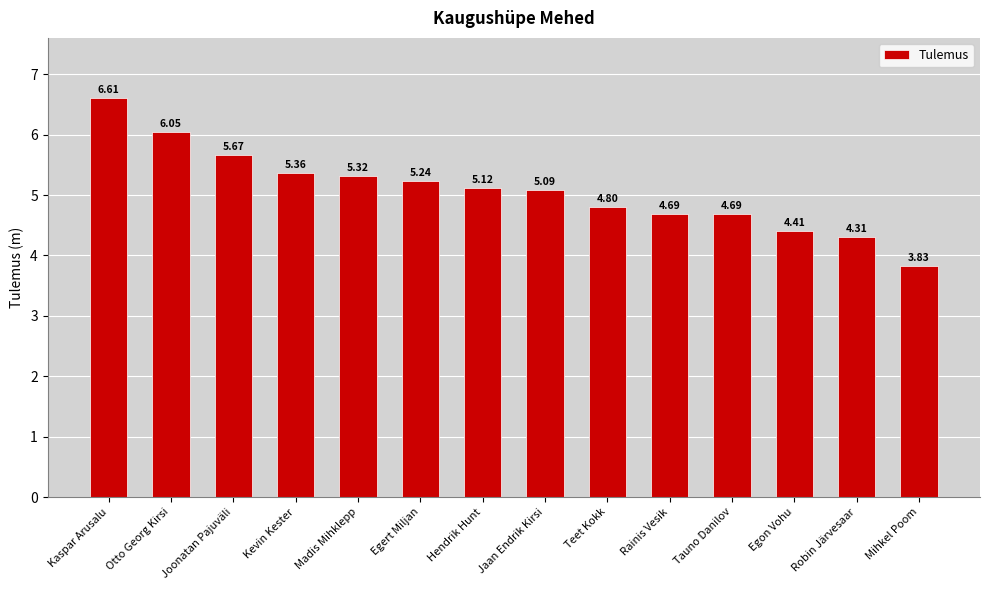

At which label does the data first exceed 5?

Kaspar Arusalu